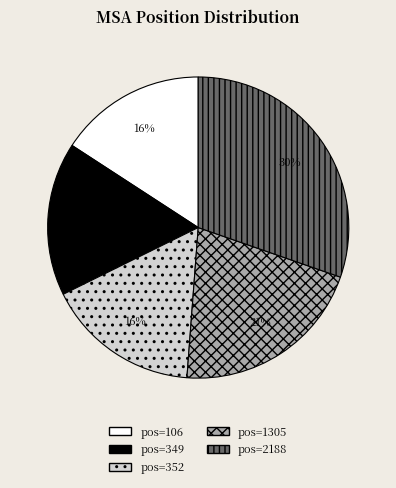

True or false: pos=352 accounts for 24% of the total.

False